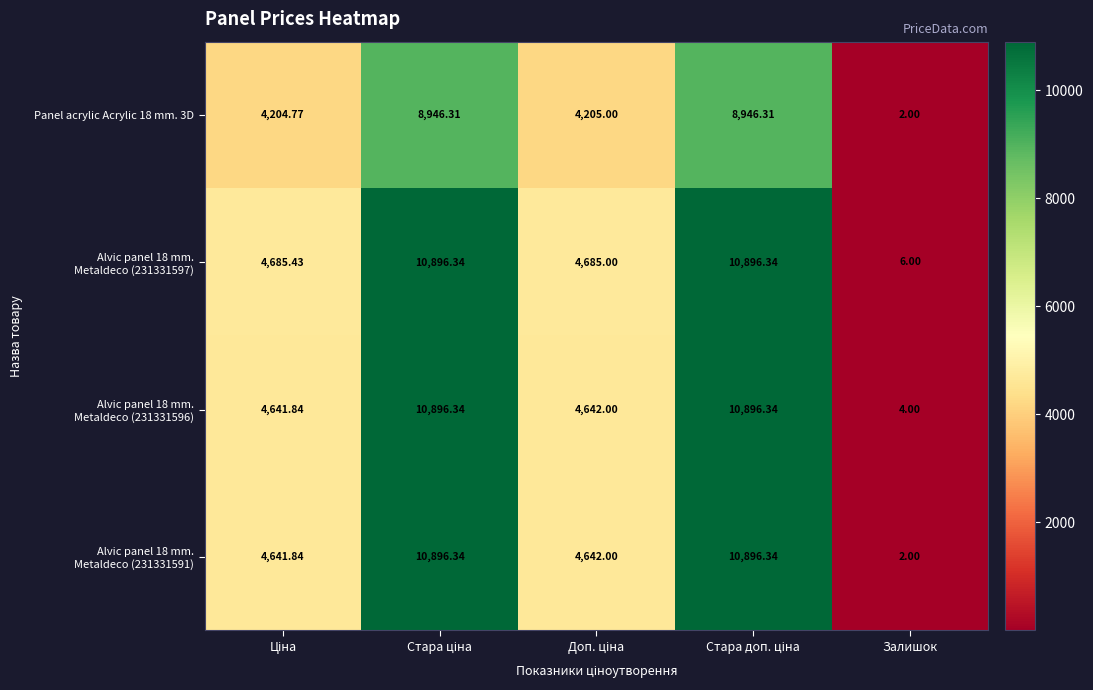

At which category does the chart reach its minimum across all series?

Залишок